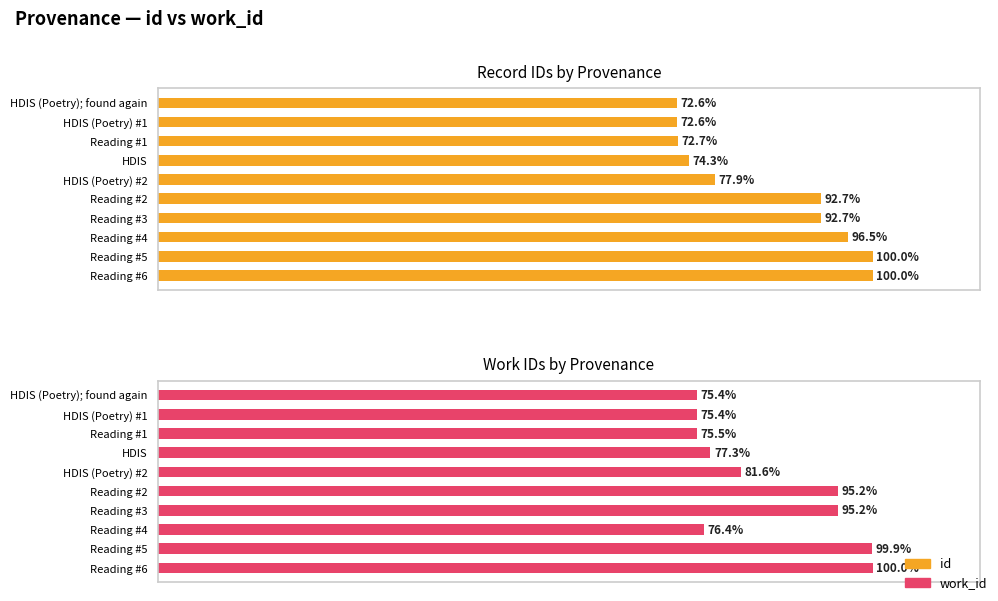

What is the highest value of the id series?

100.0